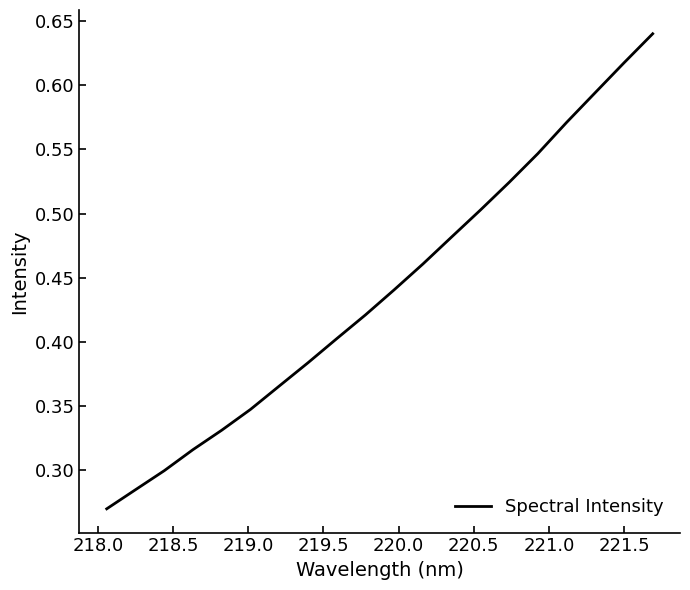

What is the greatest value displayed?

0.6